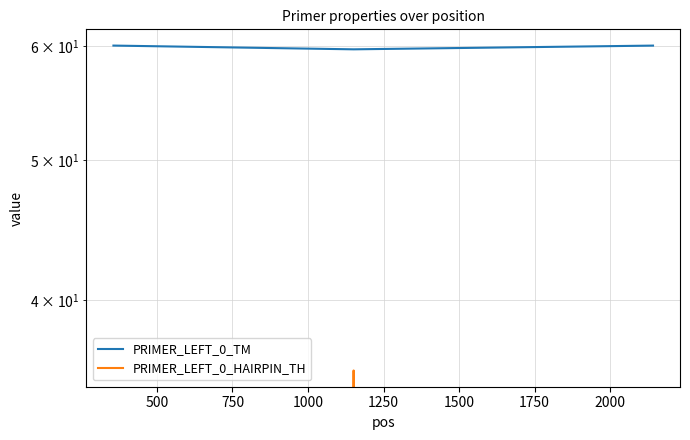

True or false: PRIMER_LEFT_0_TM has more than 2 interior local peaks.

False